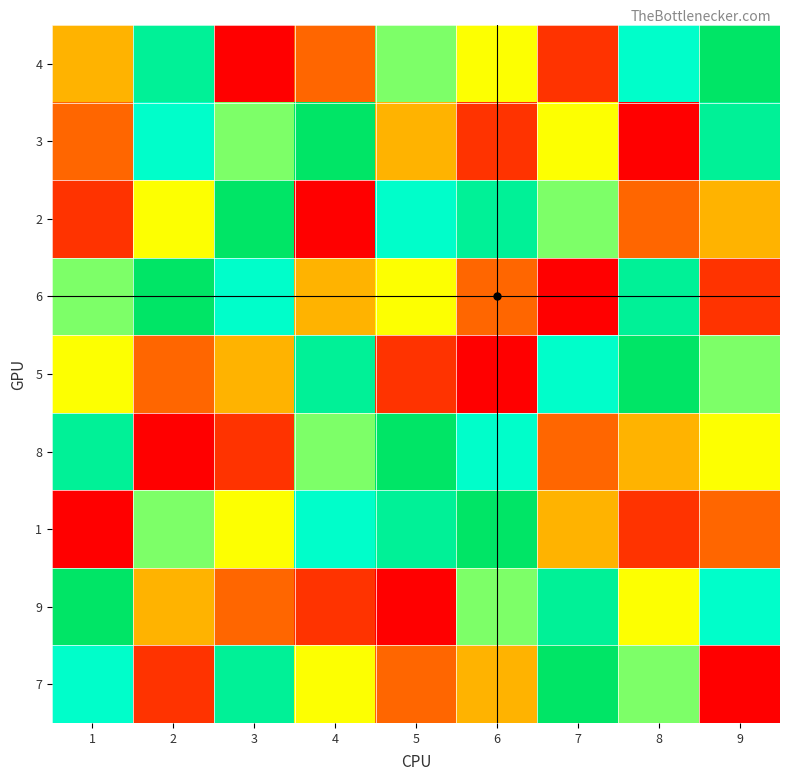

Reading left to right, what are all the values shown in this chart?

4: 1=4	2=8	3=1	4=3	5=6	6=5	7=2	8=7	9=9
3: 1=3	2=7	3=6	4=9	5=4	6=2	7=5	8=1	9=8
2: 1=2	2=5	3=9	4=1	5=7	6=8	7=6	8=3	9=4
6: 1=6	2=9	3=7	4=4	5=5	6=3	7=1	8=8	9=2
5: 1=5	2=3	3=4	4=8	5=2	6=1	7=7	8=9	9=6
8: 1=8	2=1	3=2	4=6	5=9	6=7	7=3	8=4	9=5
1: 1=1	2=6	3=5	4=7	5=8	6=9	7=4	8=2	9=3
9: 1=9	2=4	3=3	4=2	5=1	6=6	7=8	8=5	9=7
7: 1=7	2=2	3=8	4=5	5=3	6=4	7=9	8=6	9=1